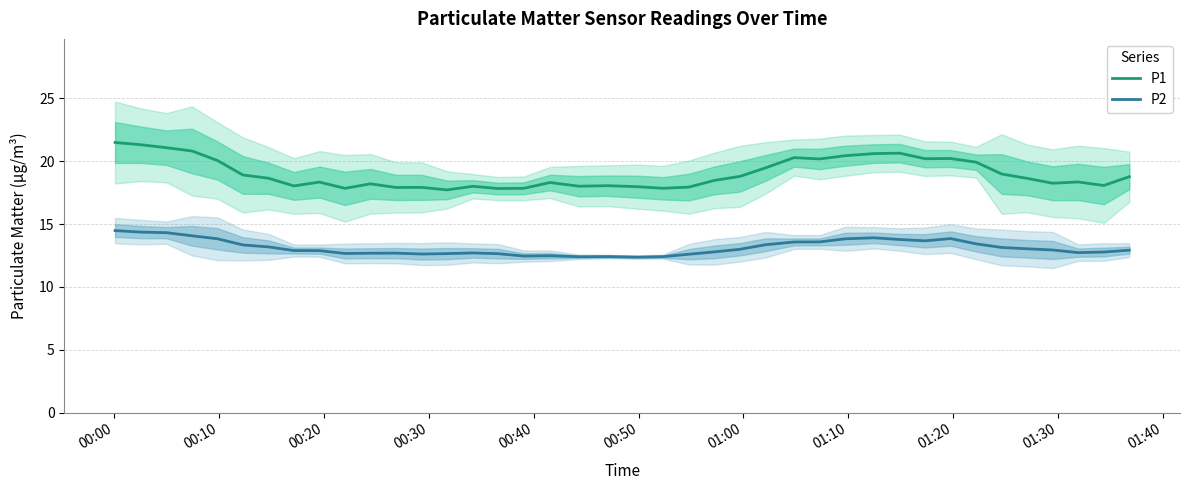

Reading left to right, list all the values displayed in this chart.

P1: 21.5	21.3	21.1	20.8	20.1	18.9	18.6	18.0	18.3	17.8	18.2	17.9	17.9	17.7	18.0	17.8	17.8	18.3	18.0	18.1	18.0	17.8	17.9	18.5	18.8	19.5	20.3	20.2	20.4	20.6	20.6	20.2	20.2	19.9	19.0	18.6	18.2	18.3	18.1	18.8
P2: 14.5	14.4	14.3	14.1	13.8	13.3	13.2	12.9	12.9	12.7	12.7	12.7	12.6	12.6	12.7	12.6	12.5	12.5	12.4	12.4	12.4	12.4	12.6	12.8	13.0	13.4	13.6	13.6	13.8	13.9	13.8	13.7	13.8	13.4	13.1	13.0	12.9	12.7	12.8	12.9